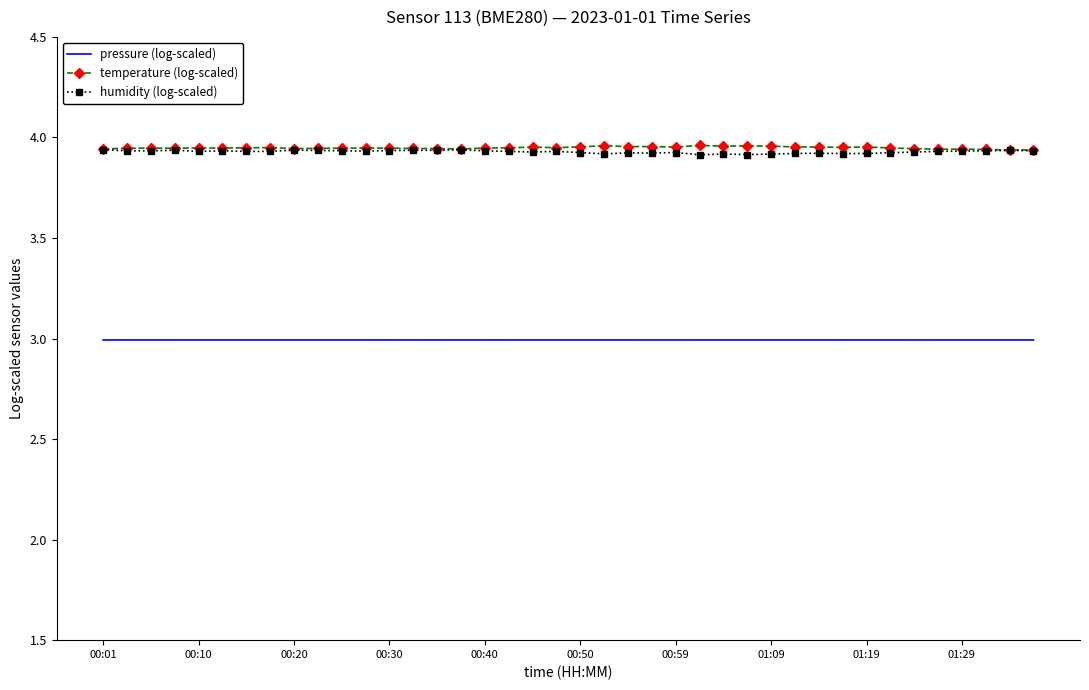

What is the smallest value displayed?

3.0